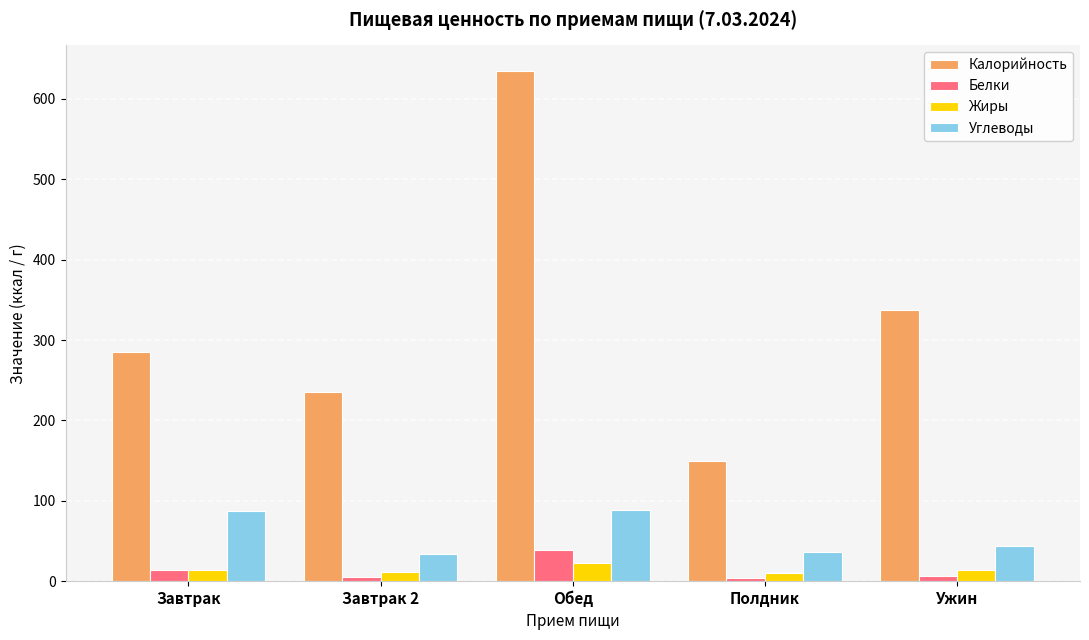

Where is Углеводы nearest to the value 61?

Ужин